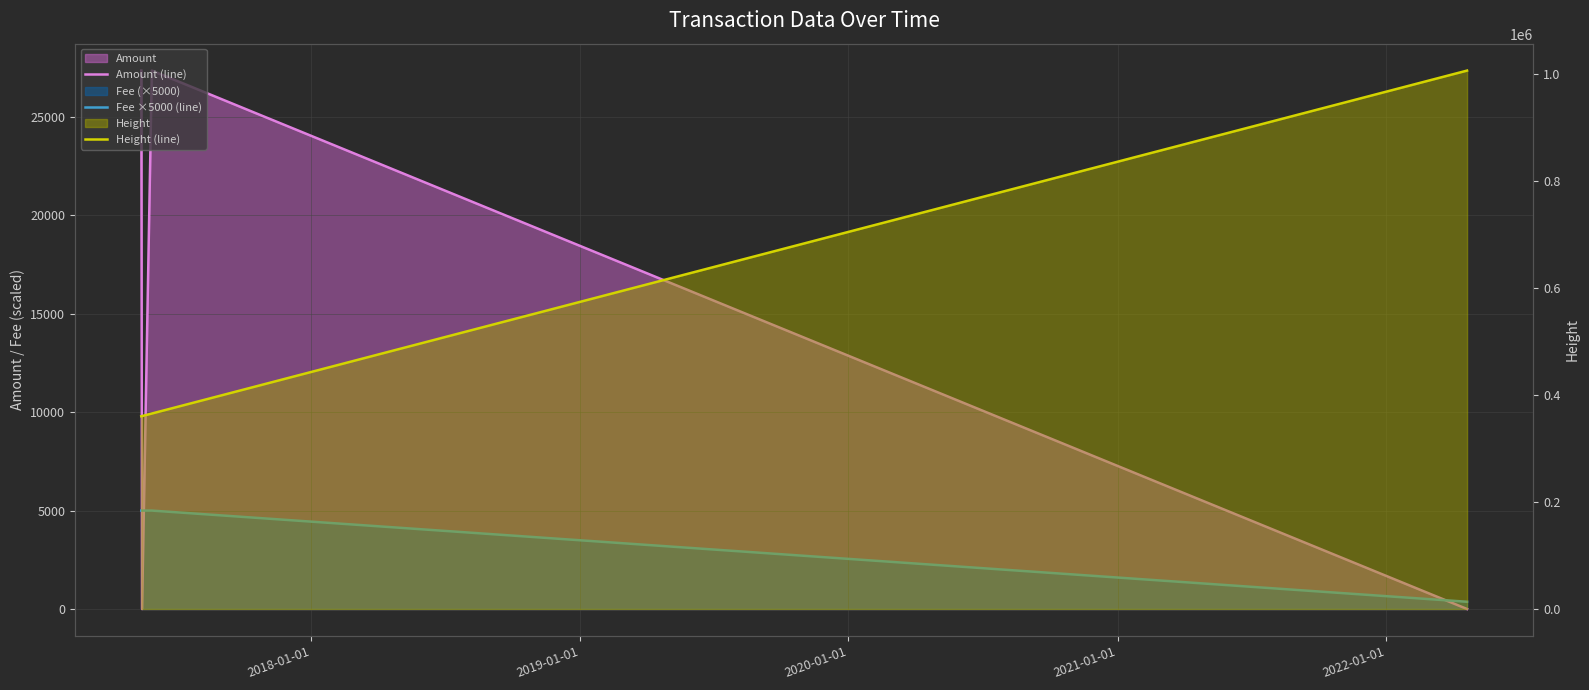

What is the sum of all Amount (line) values?

54709.3